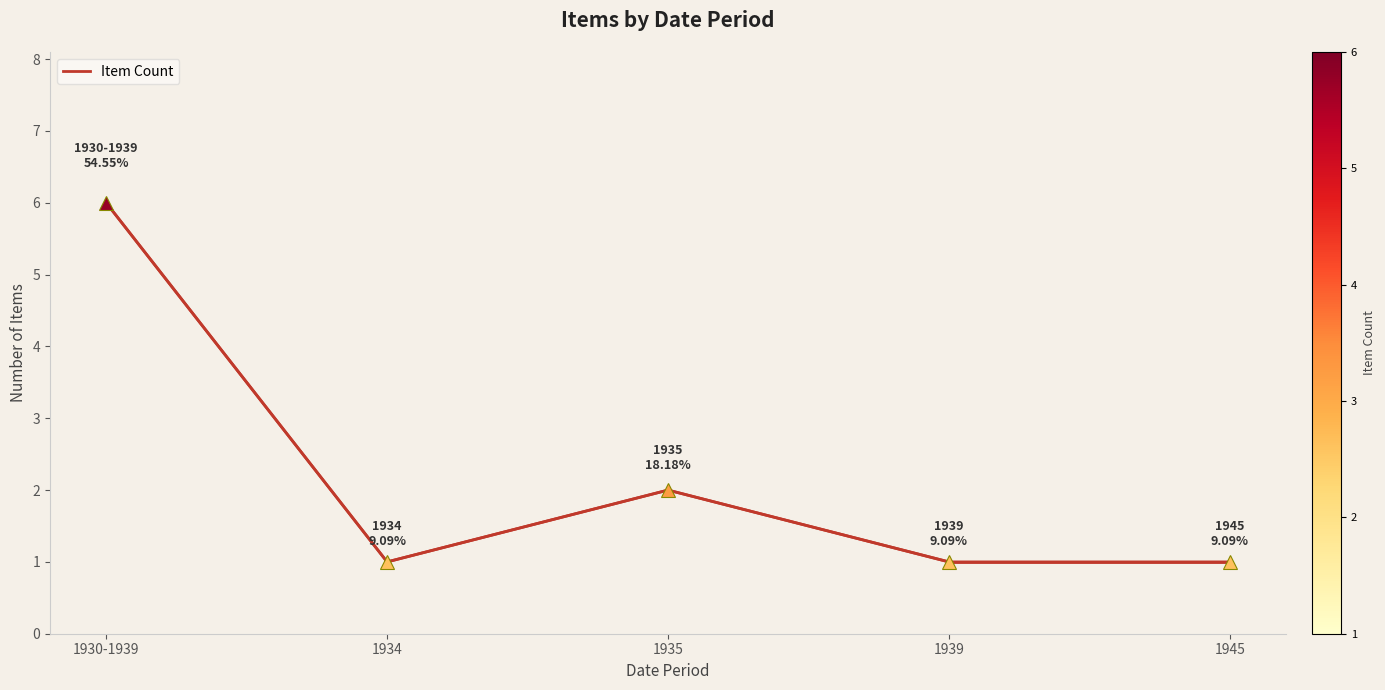

What position from the right is 1939?

2